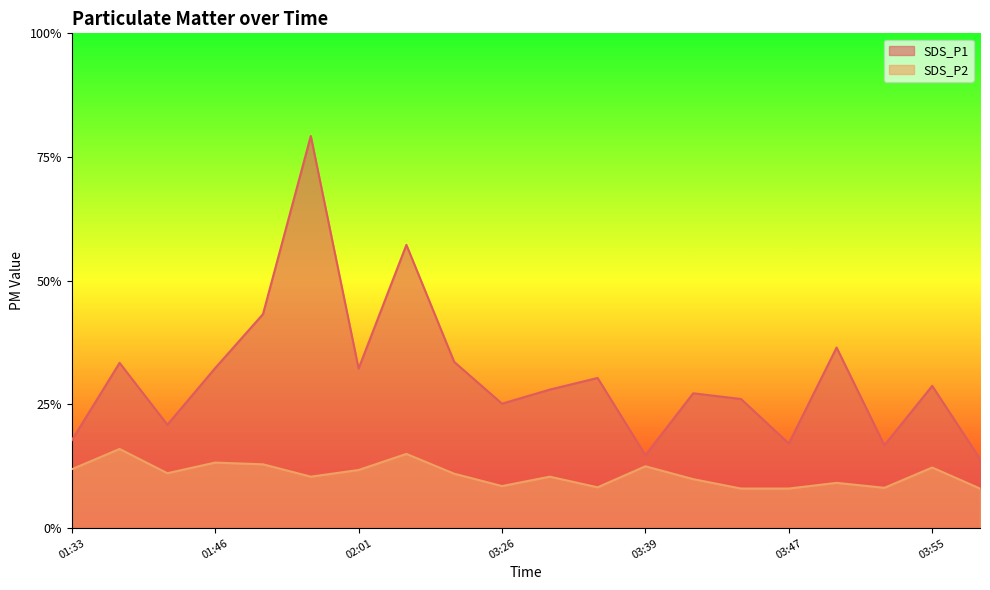

Reading left to right, transcribe all the data shown in this chart.

SDS_P1: 3.5	6.7	4.2	6.5	8.7	15.8	6.5	11.4	6.7	5.0	5.6	6.1	3.0	5.5	5.2	3.4	7.3	3.4	5.8	2.8
SDS_P2: 2.4	3.2	2.2	2.6	2.6	2.1	2.4	3.0	2.2	1.7	2.1	1.6	2.5	2.0	1.6	1.6	1.8	1.6	2.5	1.6